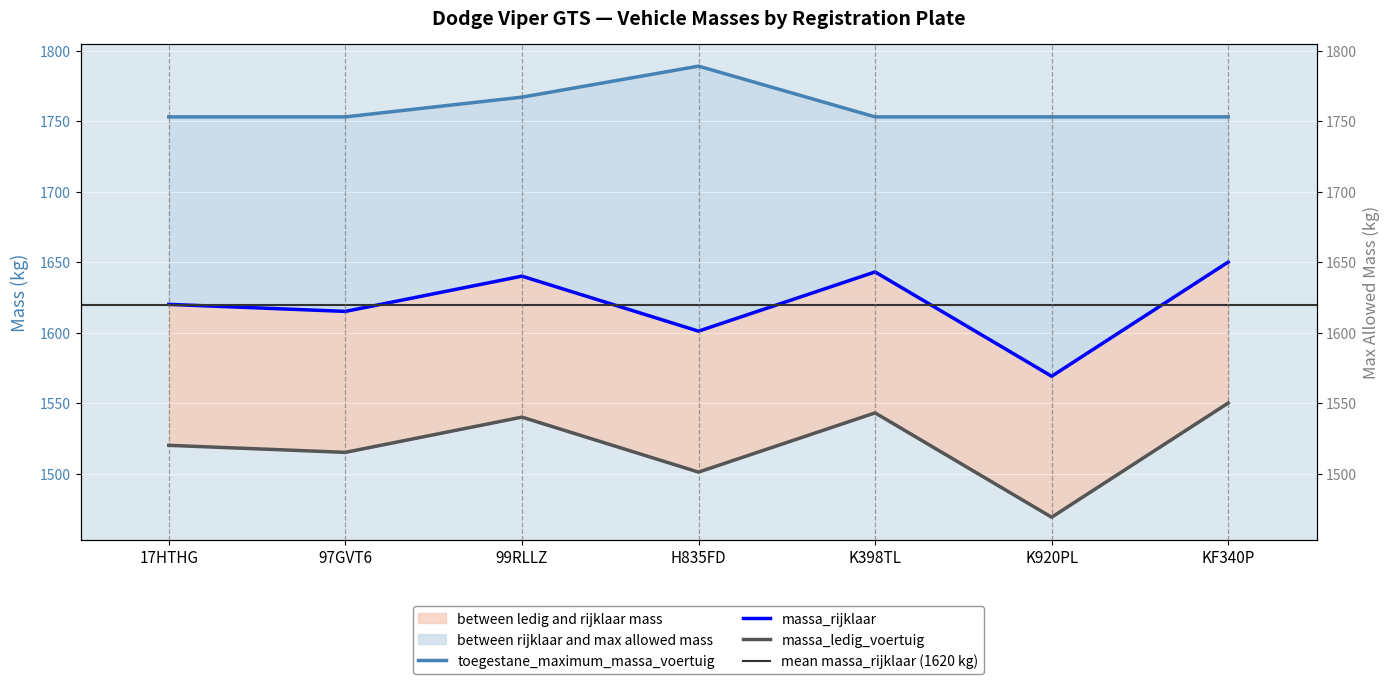

How many lines are shown in the chart?

3